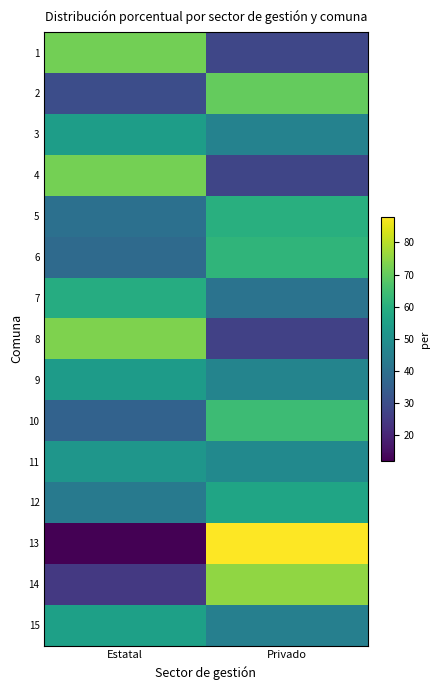

At Estatal, list the series in order from largest to smallest.

8, 4, 1, 7, 15, 3, 9, 11, 12, 5, 6, 10, 2, 14, 13